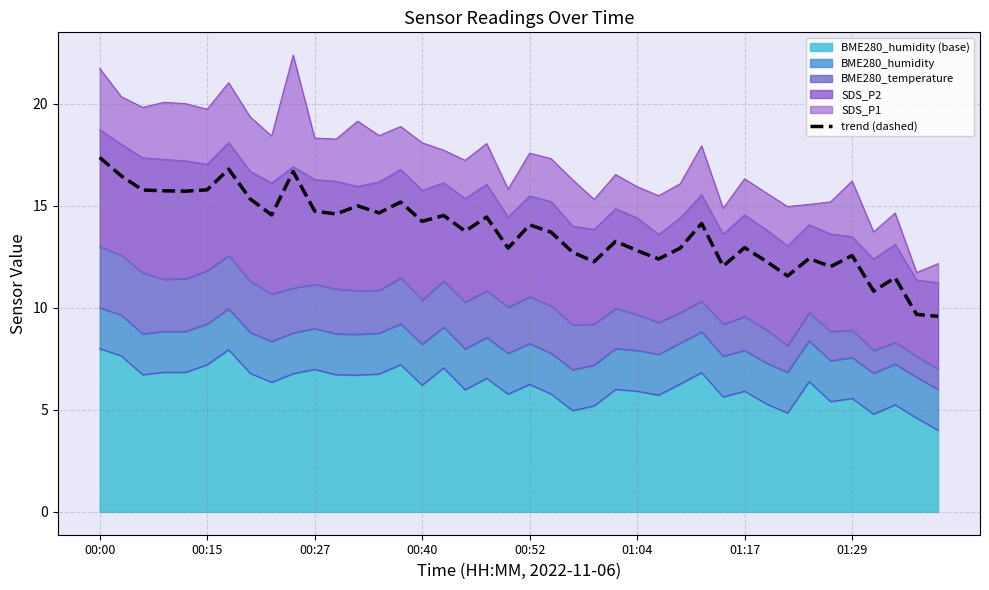

Does the chart have visible grid lines?

Yes